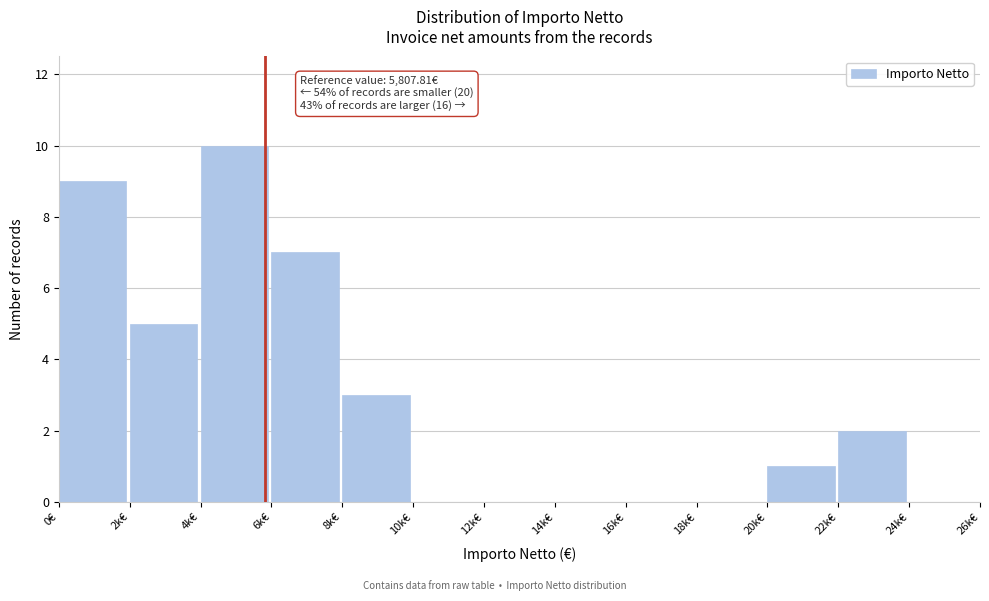

Reading right to left, extract all data points from this chart.

24k€=0	22k€=2	20k€=1	18k€=0	16k€=0	14k€=0	12k€=0	10k€=0	8k€=3	6k€=7	4k€=10	2k€=5	0€=9